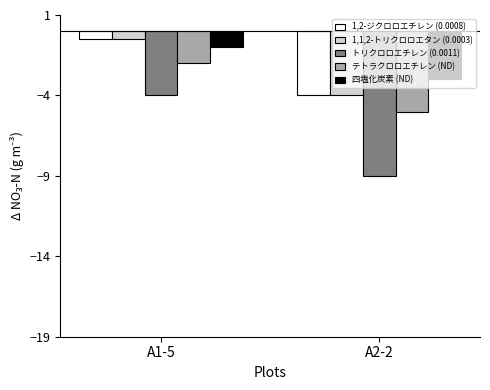

What is the sum of the 四塩化炭素 (ND) values at A2-2 and A1-5?

-4.0